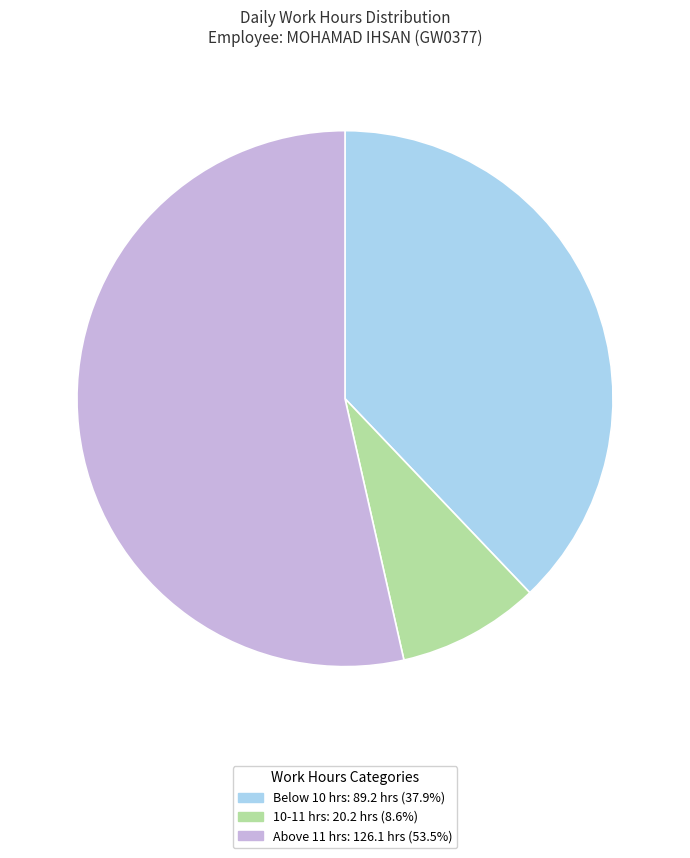

Does any single category account for the majority?

Yes